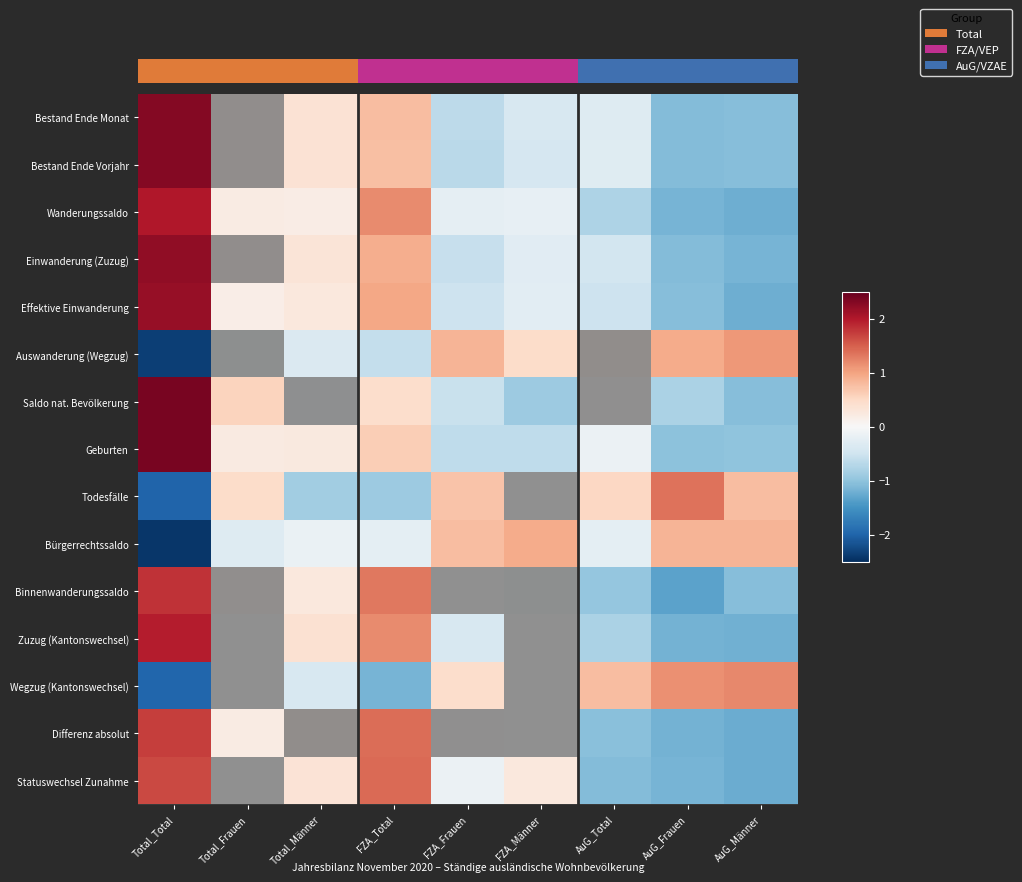

How many negative values does the Wegzug (Kantonswechsel) series have?

4